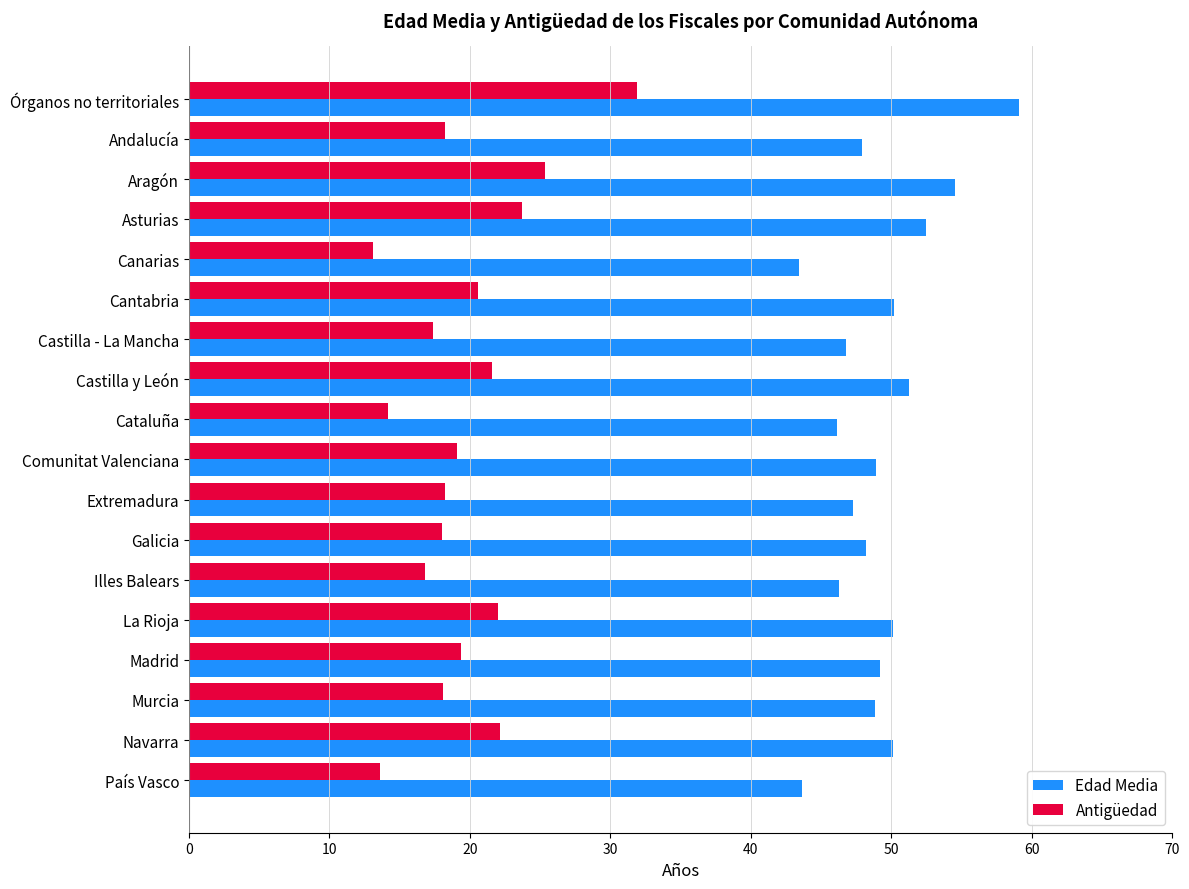

Rank the series at Órganos no territoriales from highest to lowest value.

Edad Media, Antigüedad